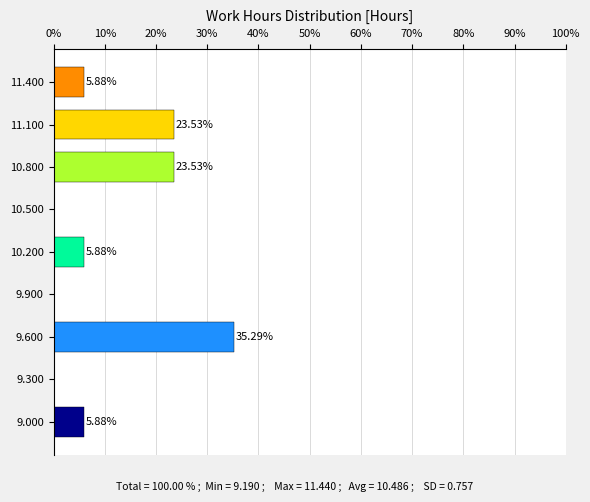

What is the change in value from 10.500 to 10.800?

+23.5